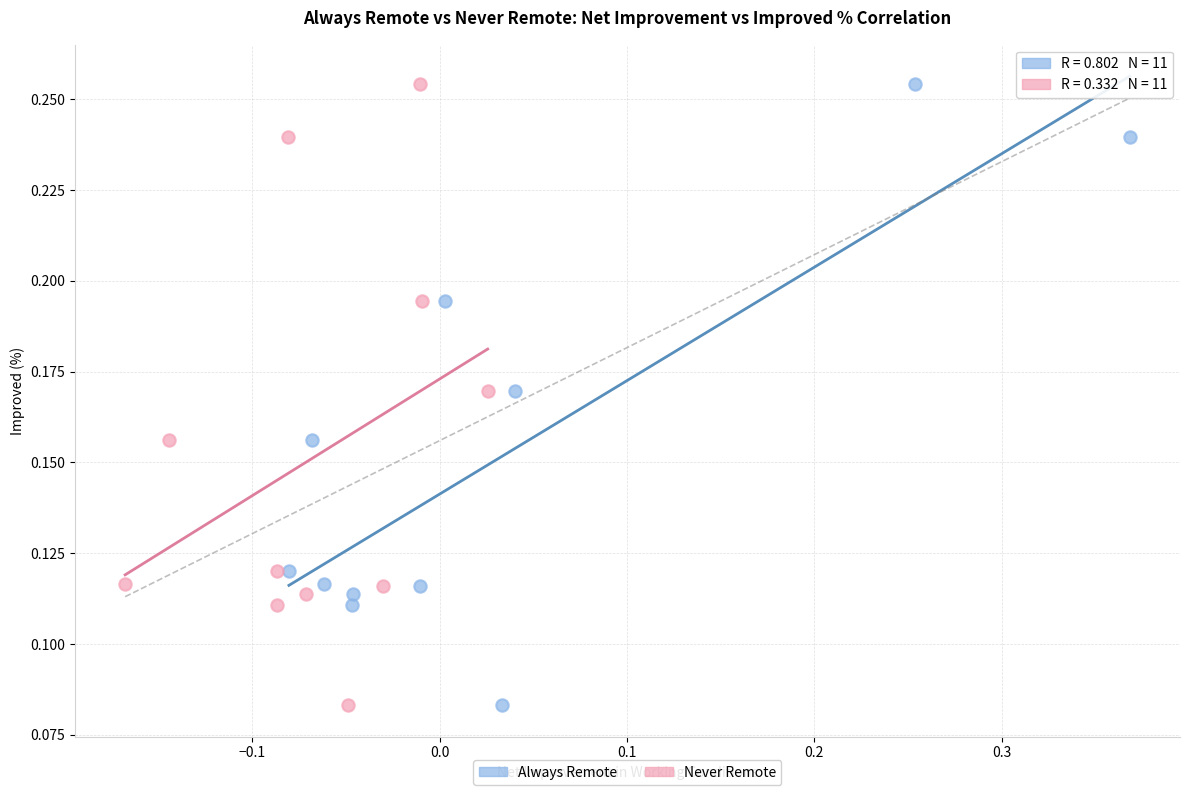

What are all the series names shown in the legend?

Always Remote, Never Remote